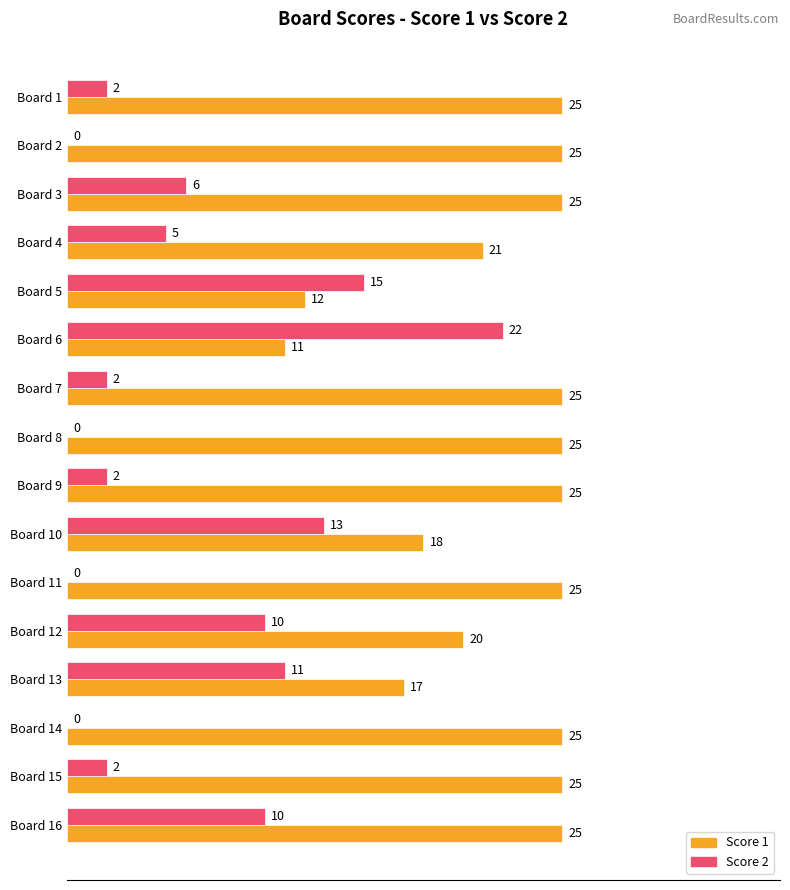

What is the sum of all Score 1 values?

349